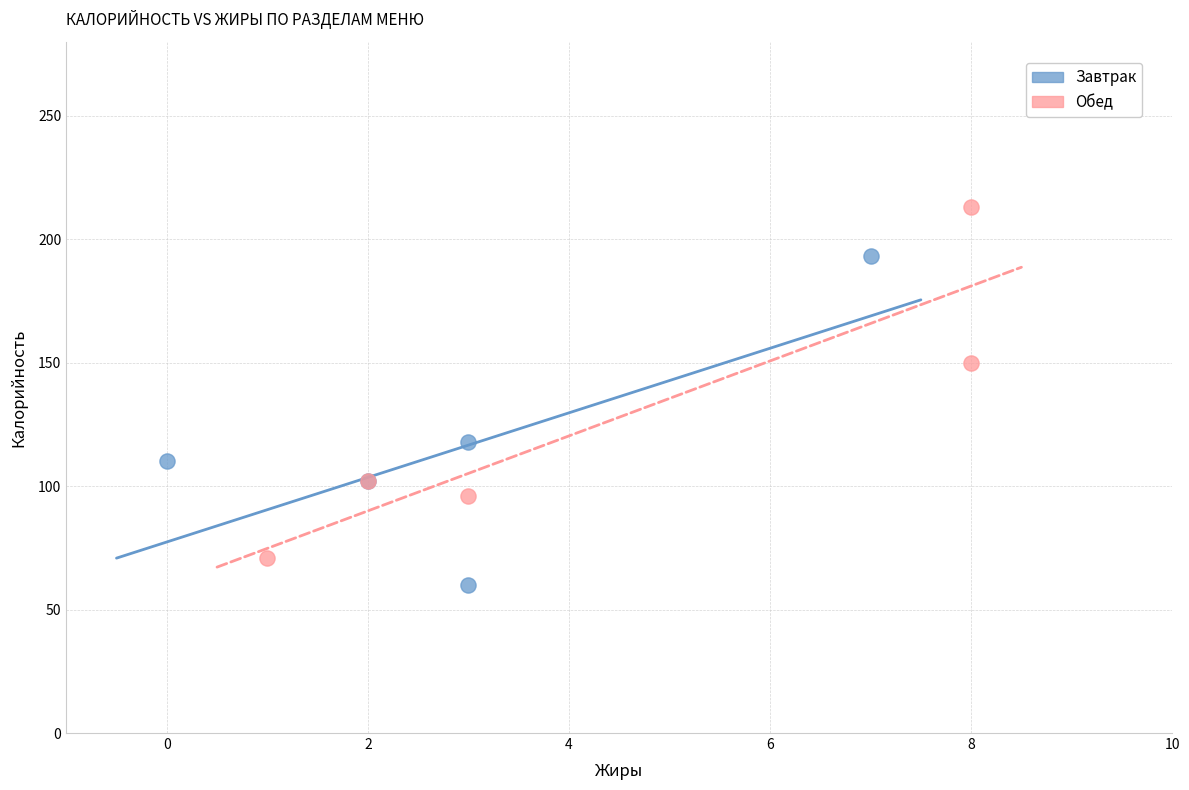

Which series contains the highest Y value?

Обед